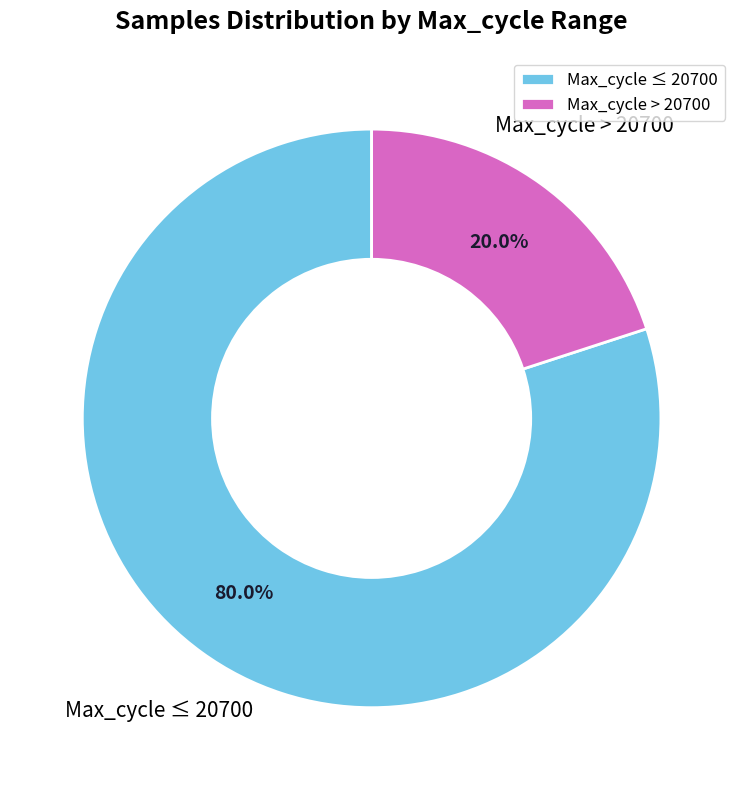

Rank the categories by value from highest to lowest.

Max_cycle ≤ 20700, Max_cycle > 20700